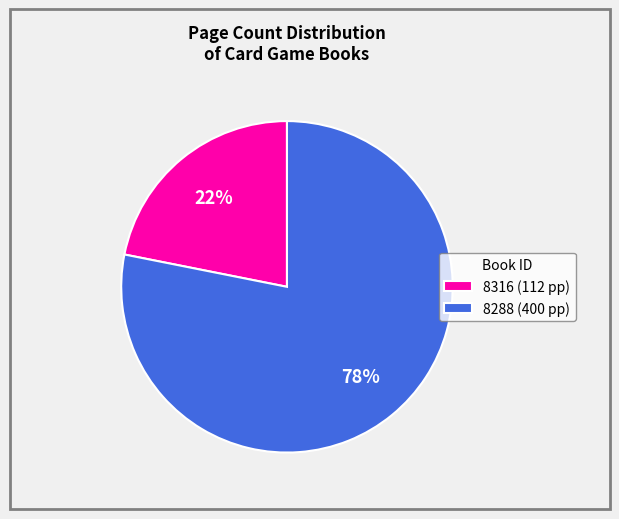

Which has a higher value, 8288 or 8316?

8288